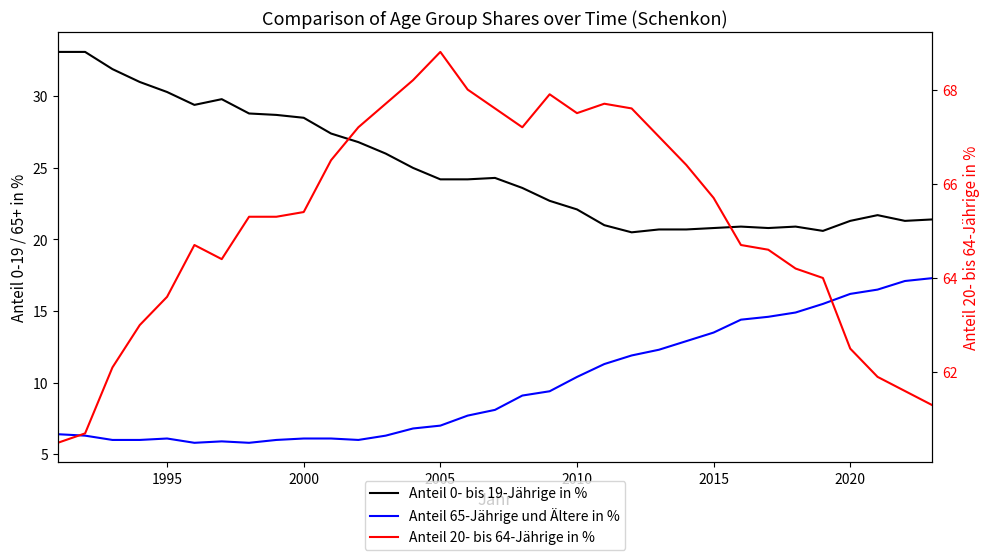

Between 2000 and 2010, which series saw the biggest shift?

Anteil 0- bis 19-Jährige in %